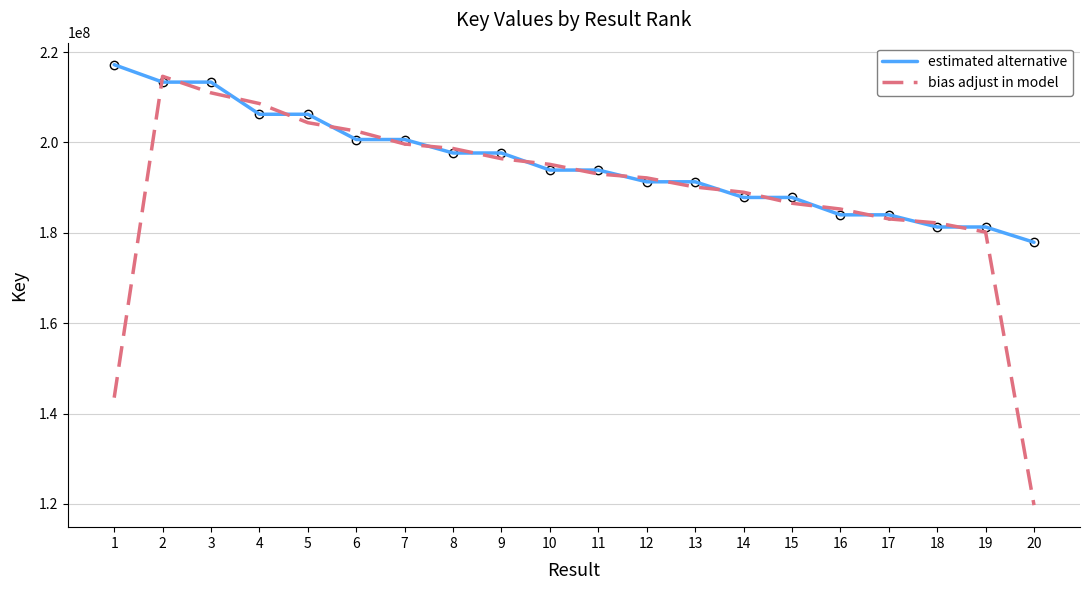

The value of estimated alternative at 1 is 107416255.1. True or false?

False